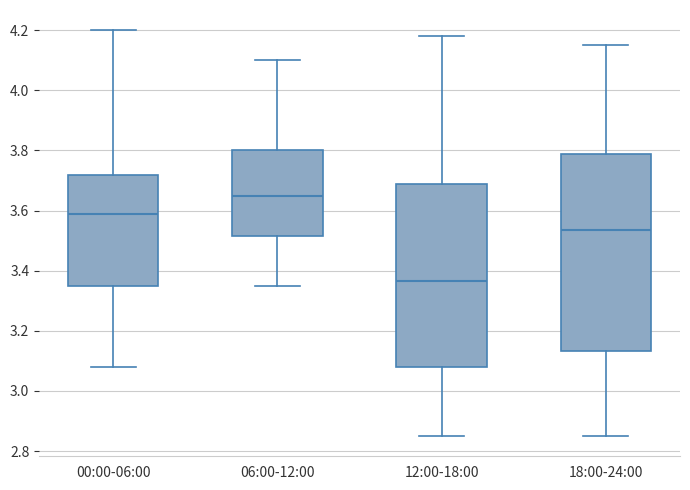

Reading left to right, transcribe this box plot: for each box, give where its median line is, the range the box spans, and where its two whiskers end, as read against the y-axis. The values are not printed on the chart, so give them approximately, as read against the axis.

00:00-06:00: median 3.60, box 3.36 to 3.72, whiskers 3.08 to 4.20
06:00-12:00: median 3.66, box 3.52 to 3.80, whiskers 3.36 to 4.10
12:00-18:00: median 3.36, box 3.08 to 3.70, whiskers 2.86 to 4.18
18:00-24:00: median 3.54, box 3.14 to 3.80, whiskers 2.86 to 4.16